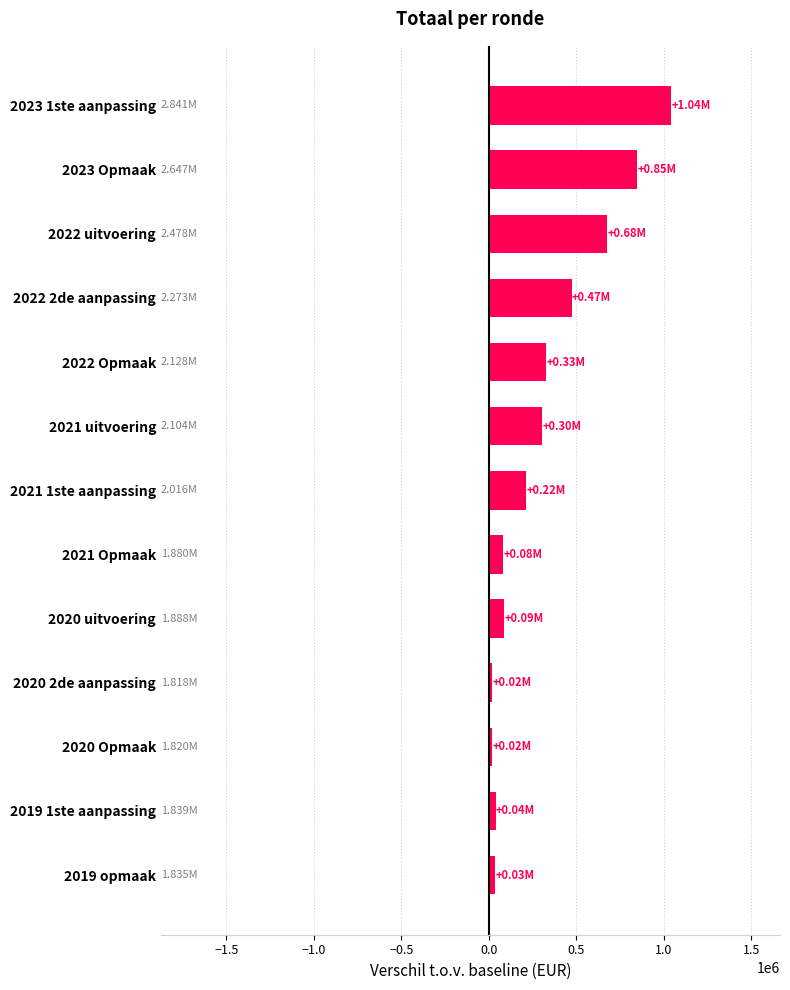

How many values are below 216024?

6